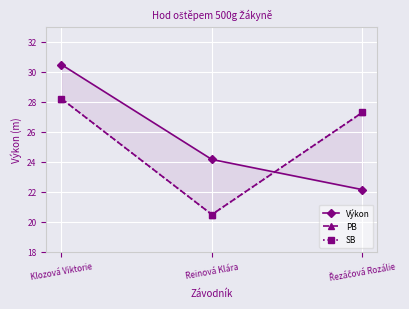

List the series in order of their peak value, highest first.

Výkon, PB, SB